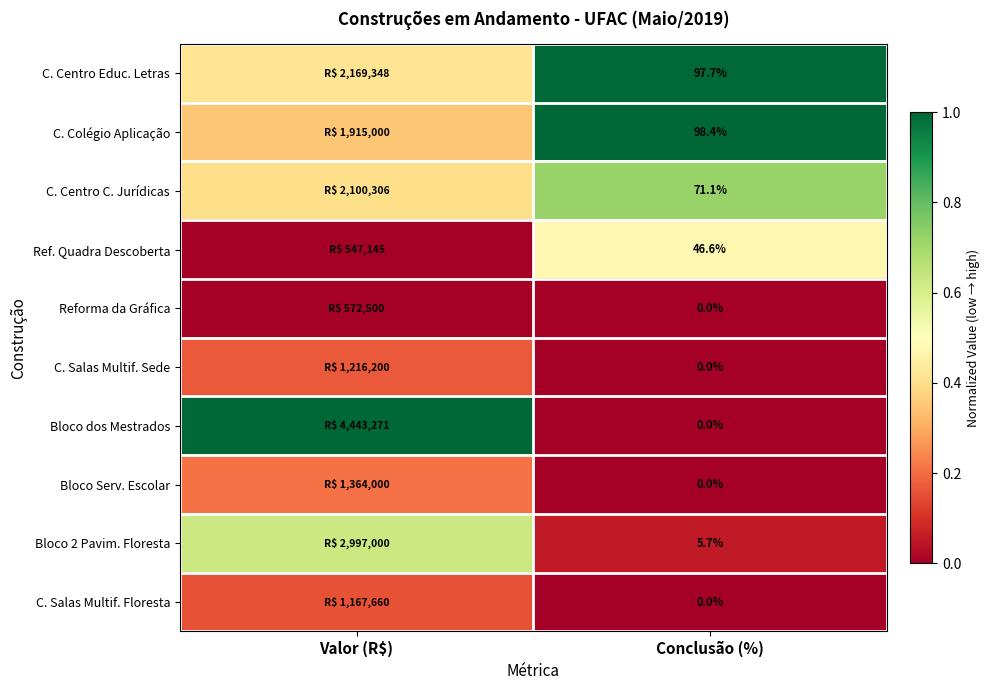

Which series has the largest range (max minus min)?

Bloco dos Mestrados